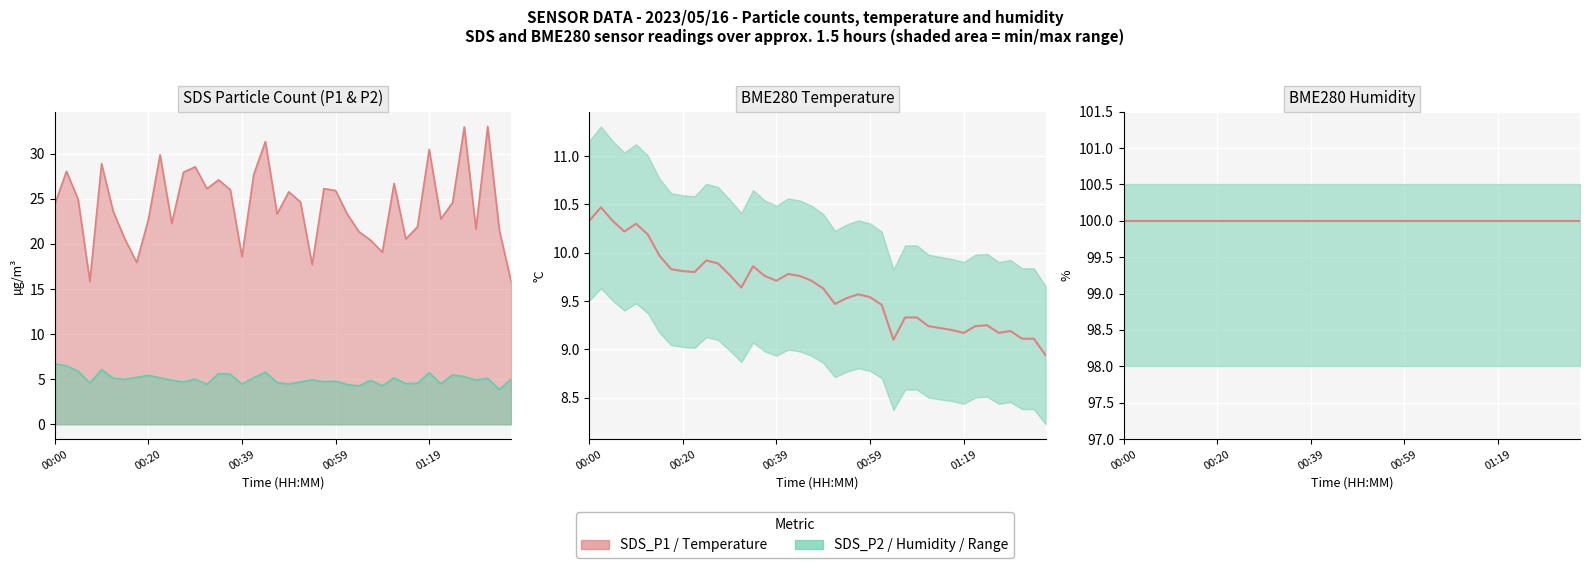

Which series has the largest range (max minus min)?

BME280_temperature